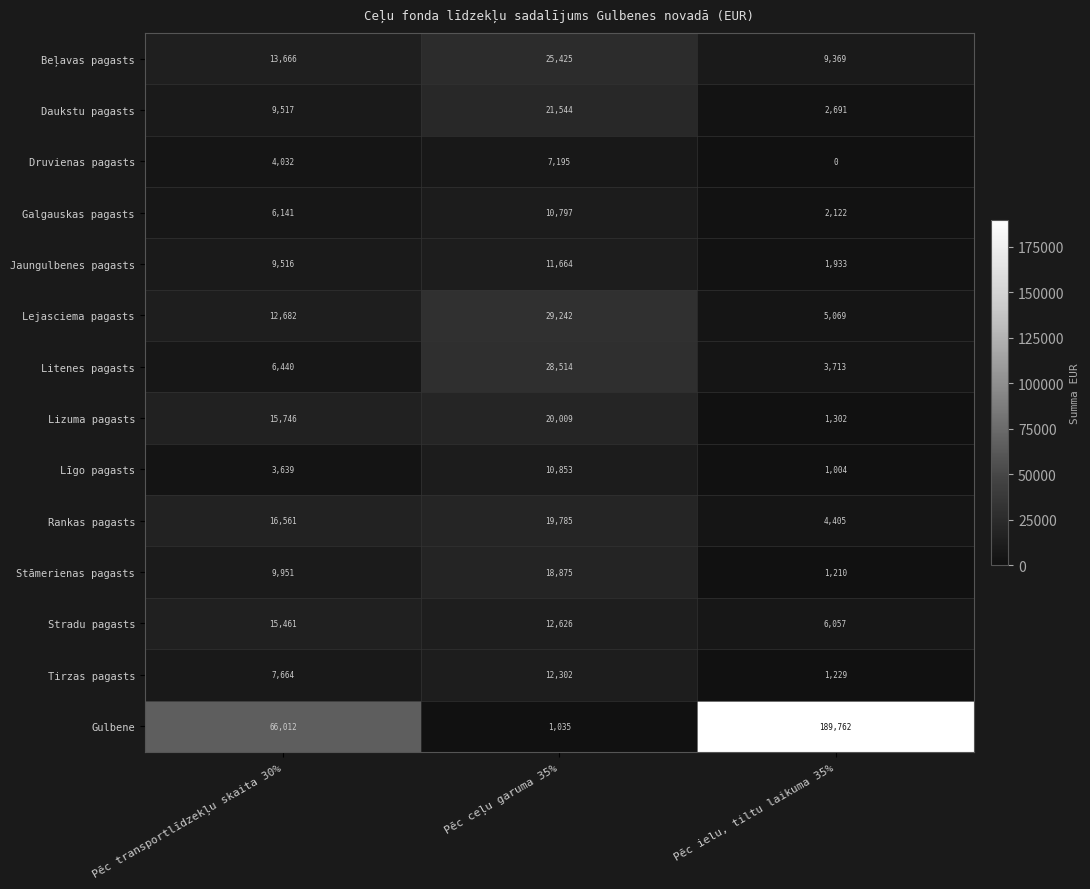

What is the maximum value shown in the chart?

189762